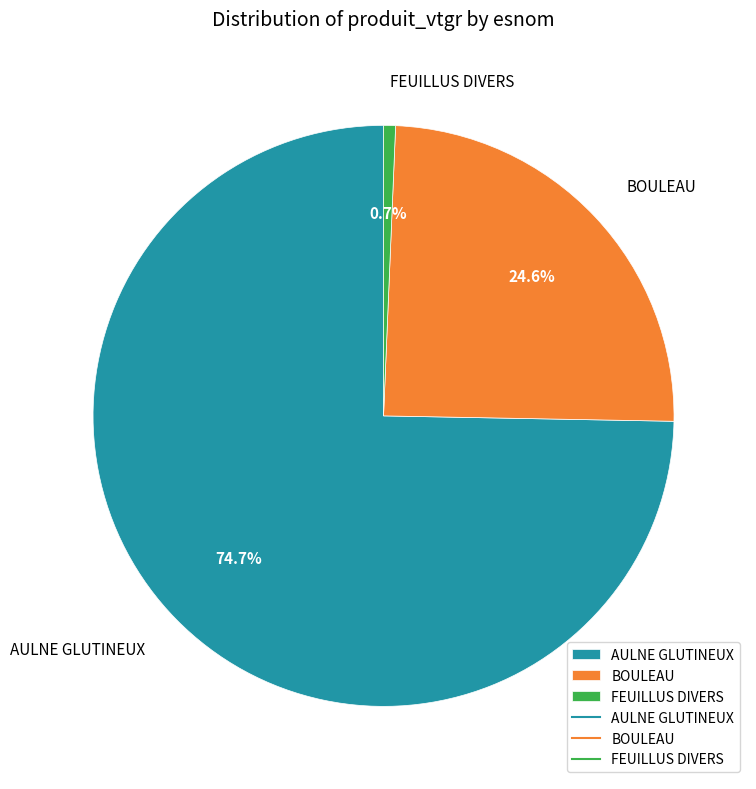

Between BOULEAU and AULNE GLUTINEUX, which is larger?

AULNE GLUTINEUX